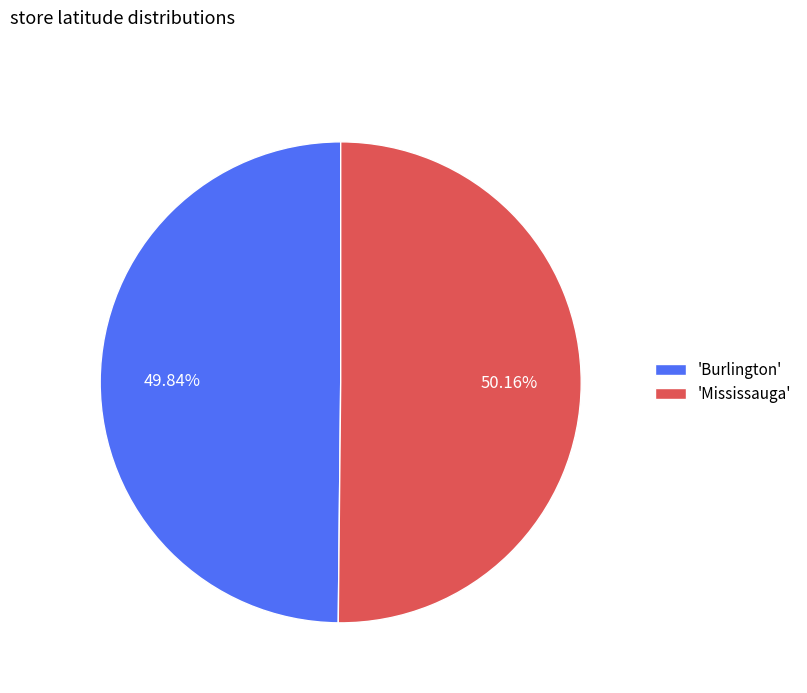

Do 'Mississauga' and 'Burlington' together represent more than half of the pie?

Yes